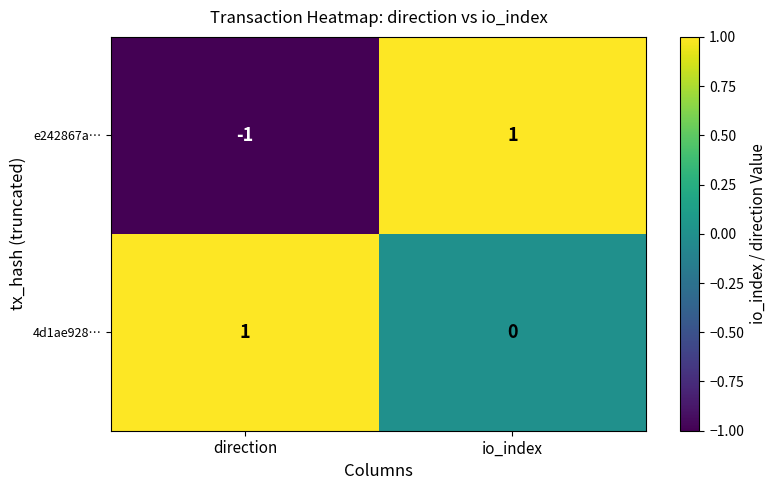

Which category has the lowest value in the 4d1ae928… series?

io_index